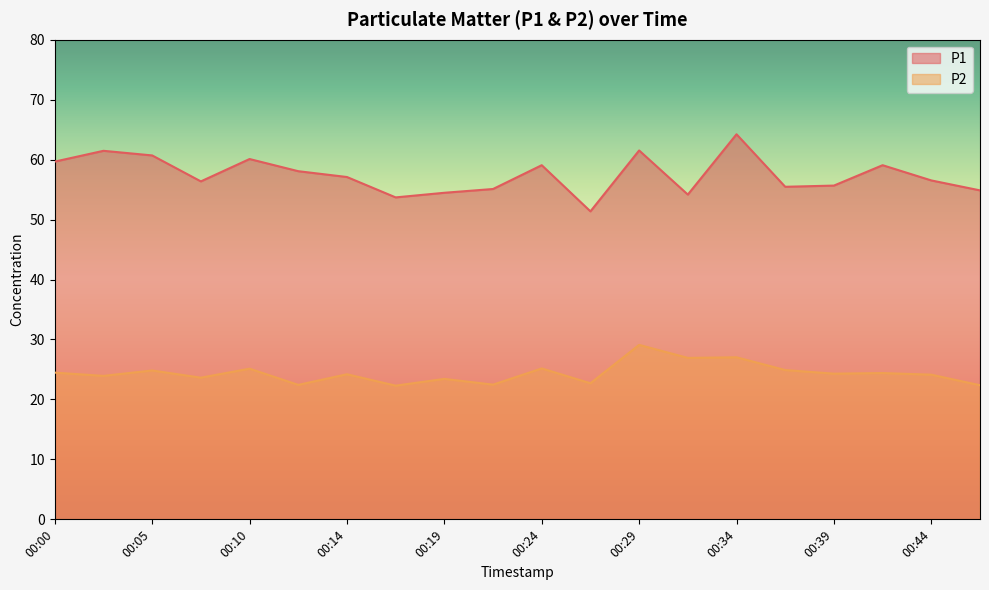

Which category has the highest value in the P1 series?

00:34